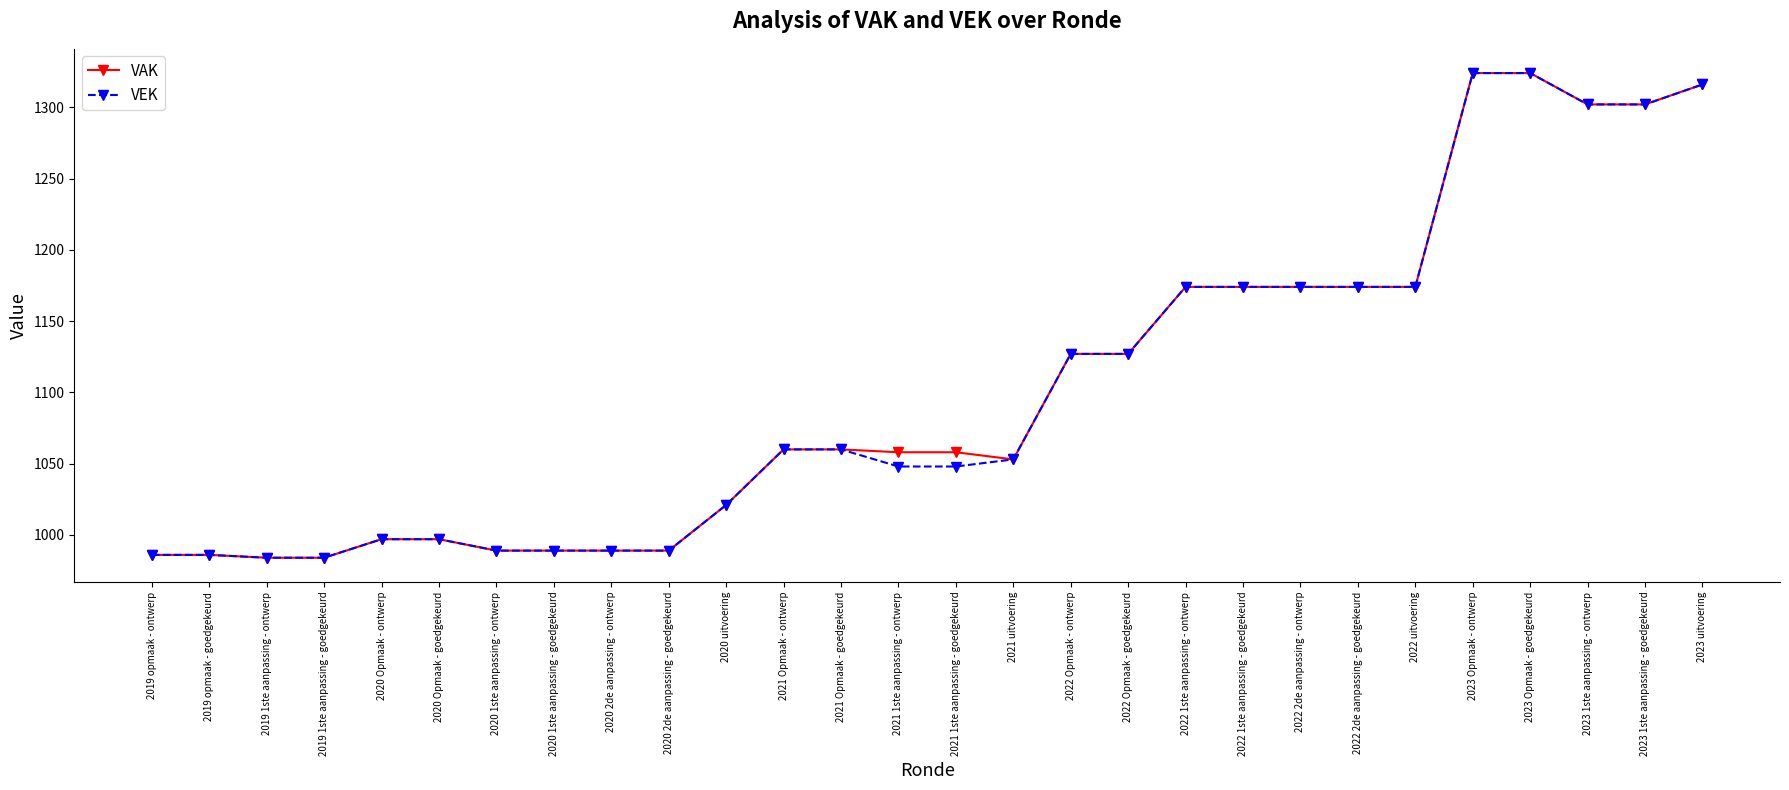

Is the value of VEK at 2020 2de aanpassing - goedgekeurd greater than the value of VAK at 2021 Opmaak - goedgekeurd?

No